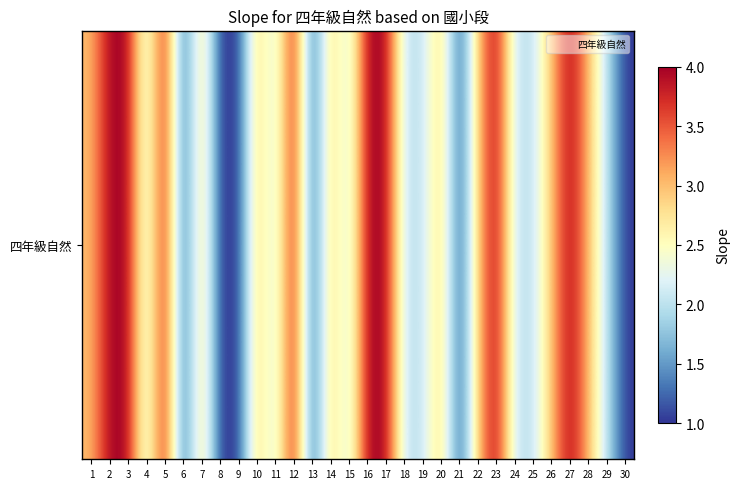

List the labels in order of value, smallest first.

6, 8, 9, 13, 21, 30, 4, 11, 15, 18, 19, 24, 25, 29, 1, 7, 10, 14, 20, 22, 26, 28, 2, 3, 5, 12, 16, 17, 23, 27